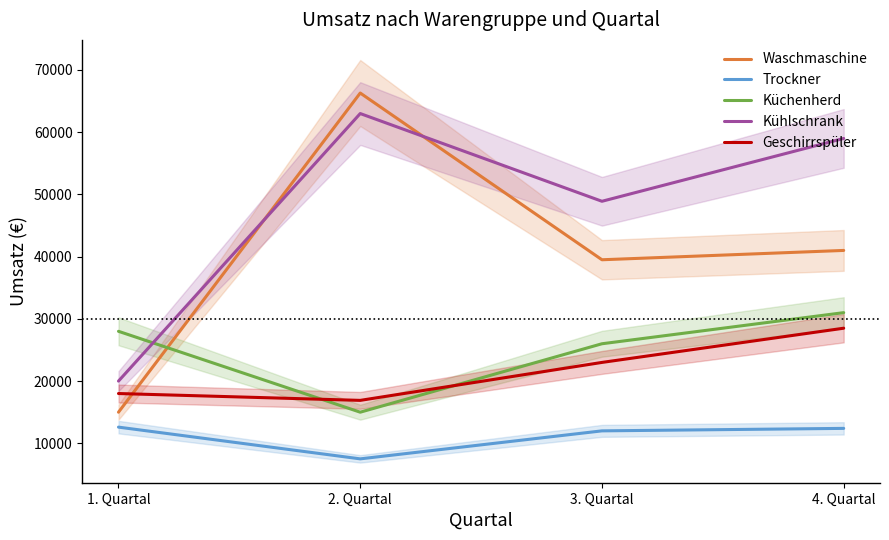

Where does the Waschmaschine series first go above 41000?

2. Quartal